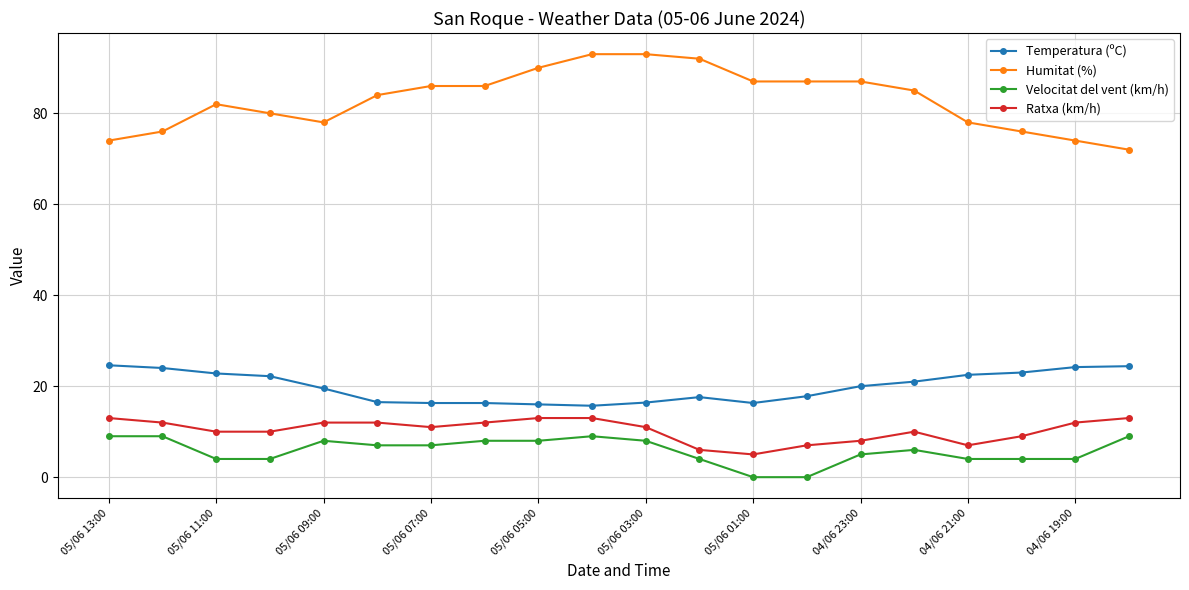

What is the value of the Velocitat del vent (km/h) point at the 7th from the left?

7.0